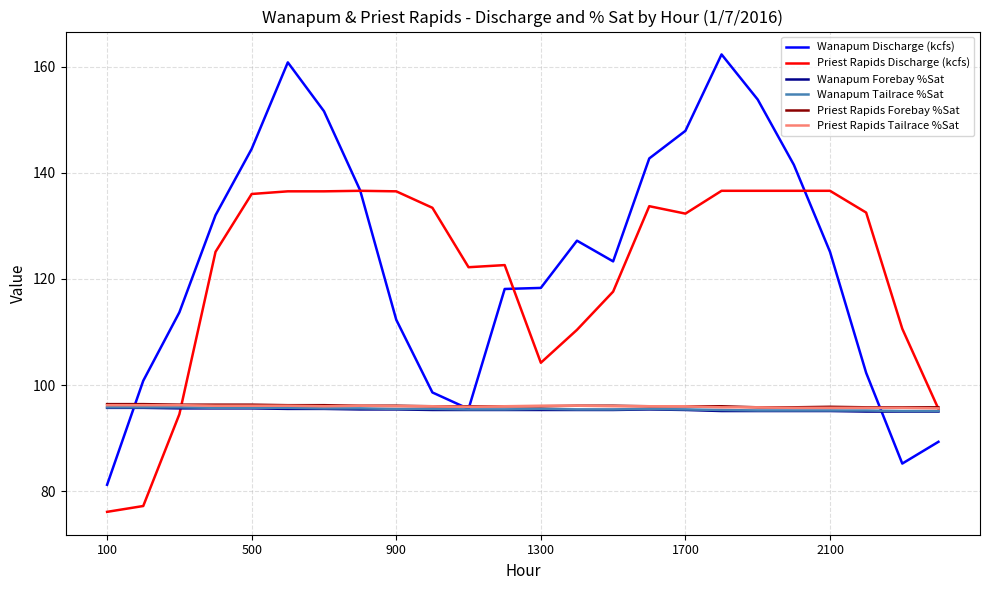

What is the maximum value shown in the chart?

162.3